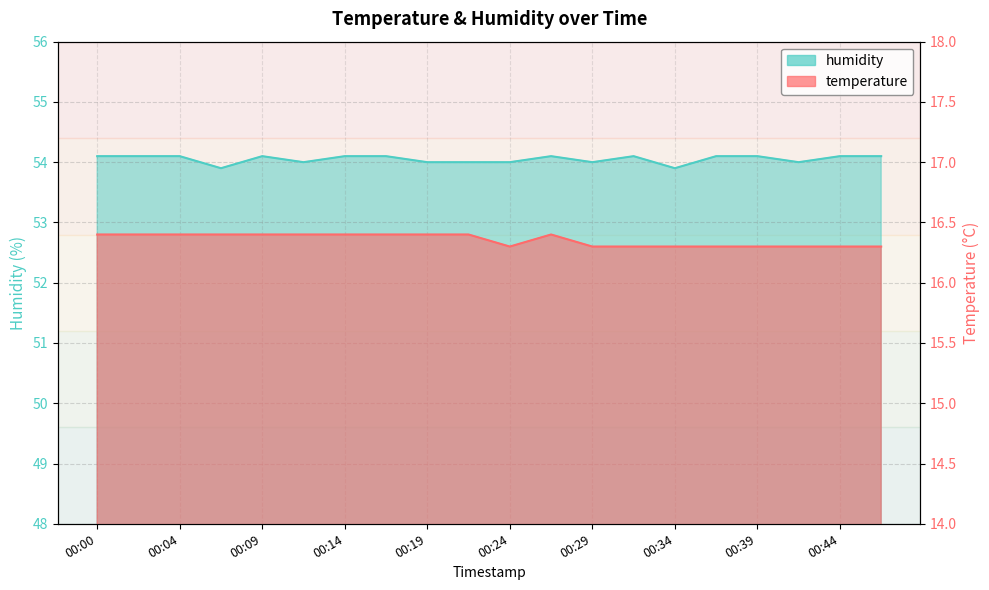

True or false: temperature has more than 1 interior local peaks.

False